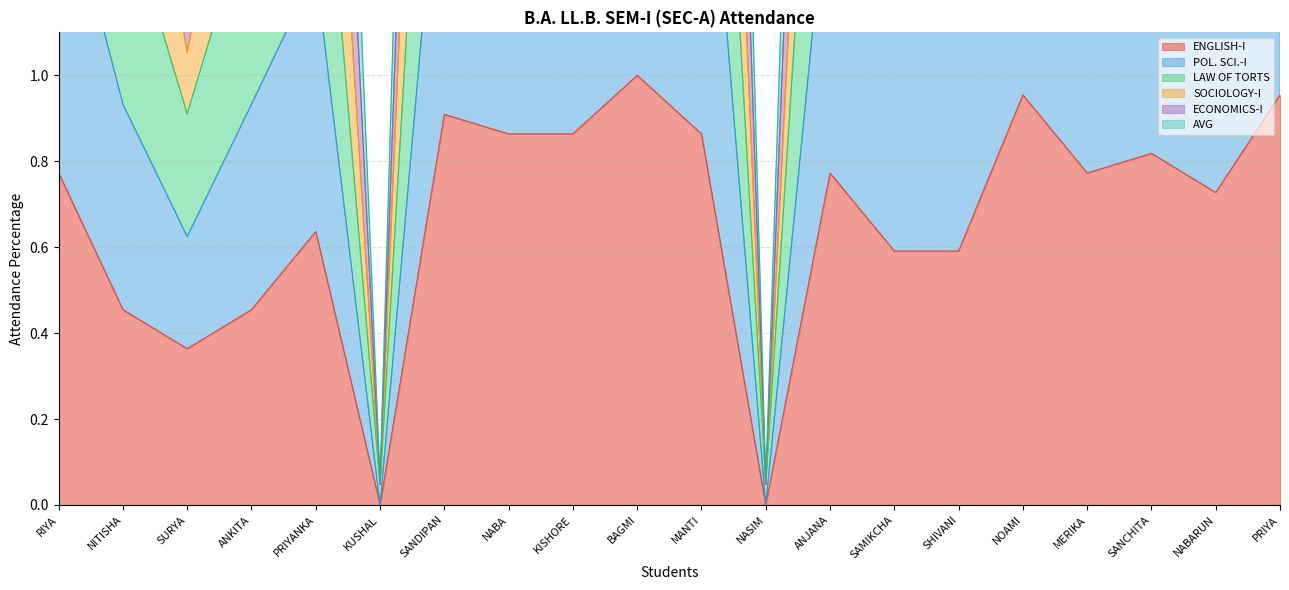

Where is ENGLISH-I nearest to the value 0?

KUSHAL